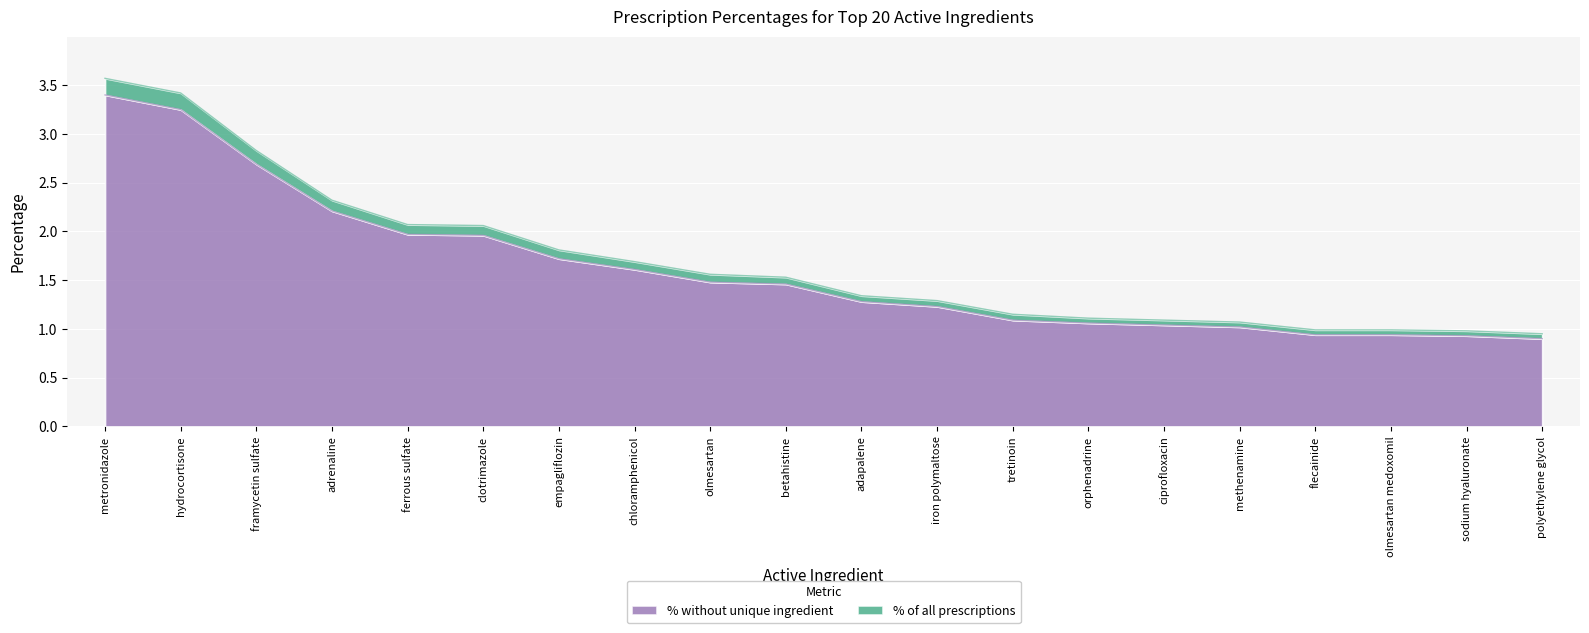

True or false: % of all prescriptions and % without unique ingredient intersect in this chart.

False